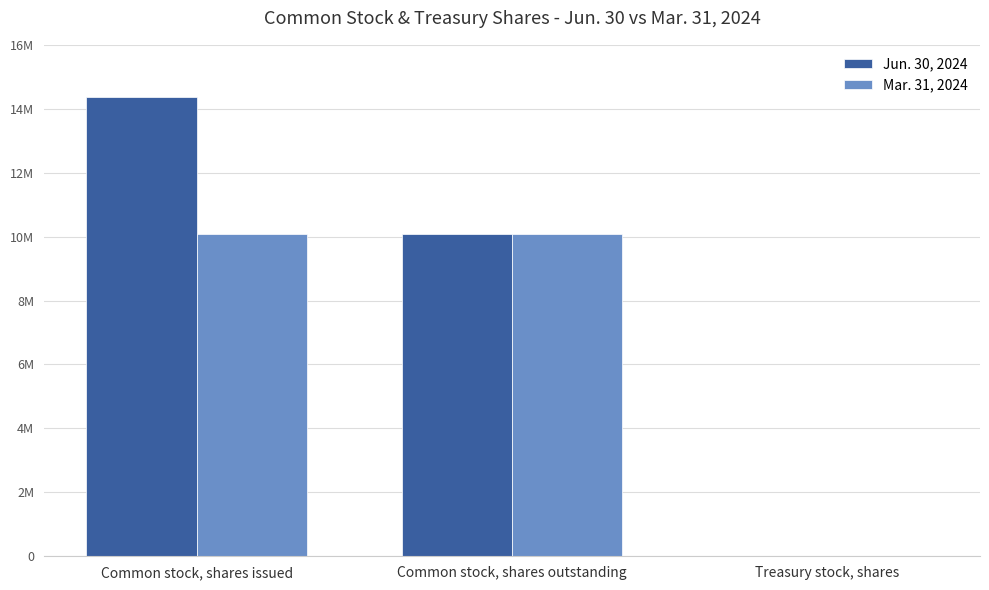

Rank the categories by Jun. 30, 2024 value from highest to lowest.

Common stock, shares issued, Common stock, shares outstanding, Treasury stock, shares